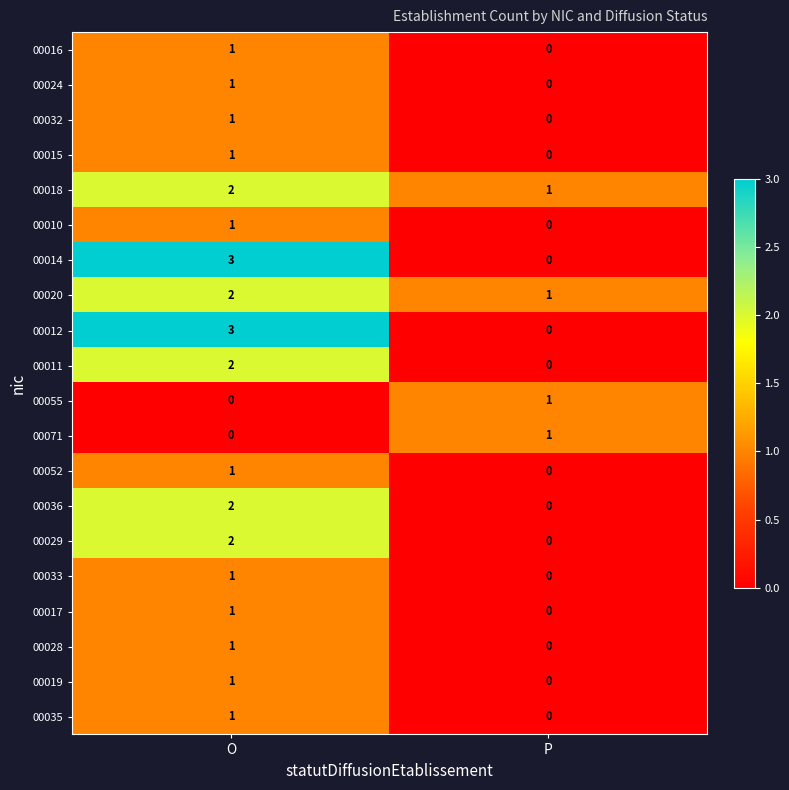

What is the spread (max minus min) of values at O?

3